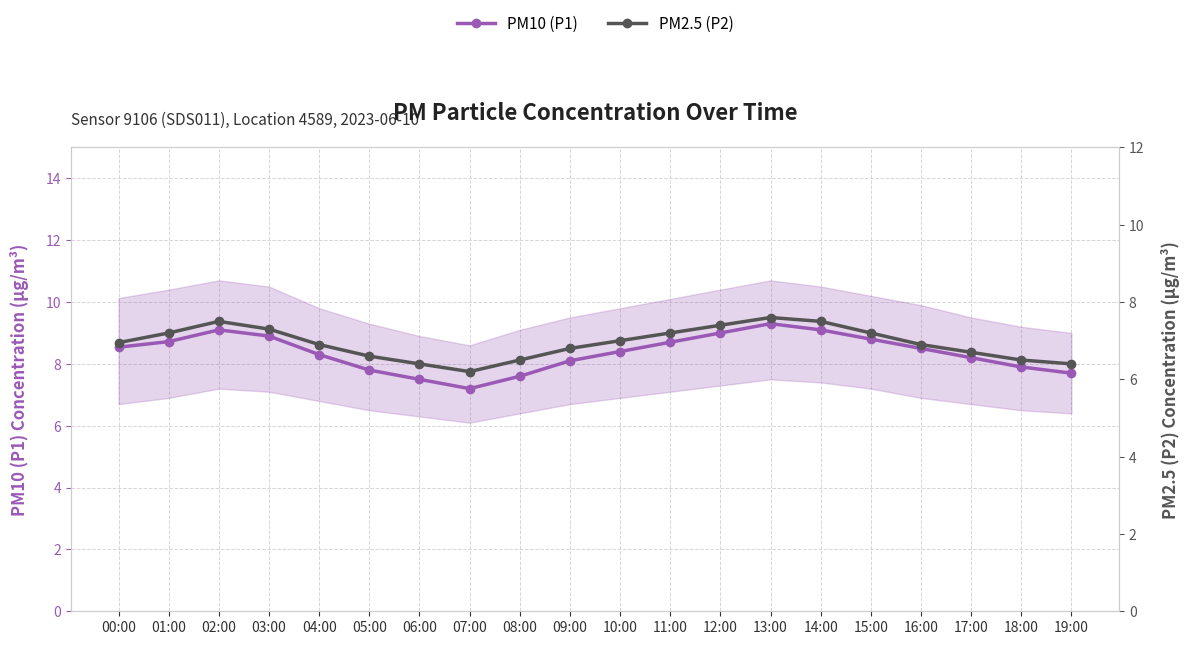

In PM2.5 (P2), how many points are higher than both neighbors (excluding endpoints)?

2